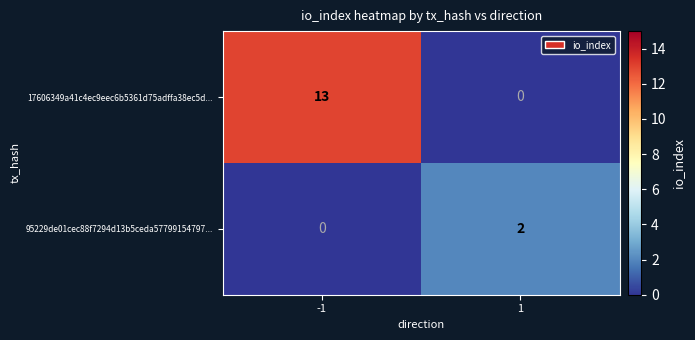

Reading left to right, what are all the values shown in this chart?

17606349a41c4ec9eec6b5361d75adffa38ec5d...: 13	0
95229de01cec88f7294d13b5ceda57799154797...: 0	2